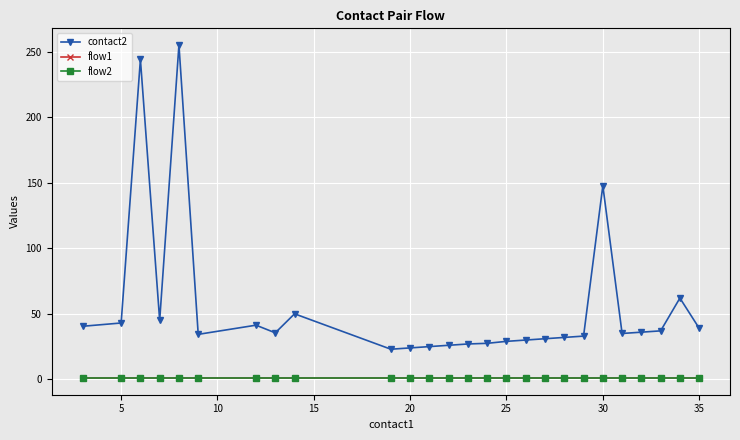

How many interior local valleys does the contact2 series have?

5